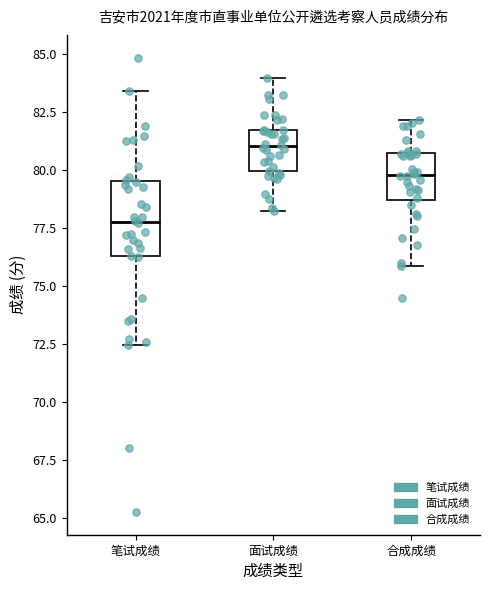

Where does the median line of the box for 合成成绩 sit on the y-axis? The values are not printed on the chart, so give them approximately, as read against the axis.

80.0